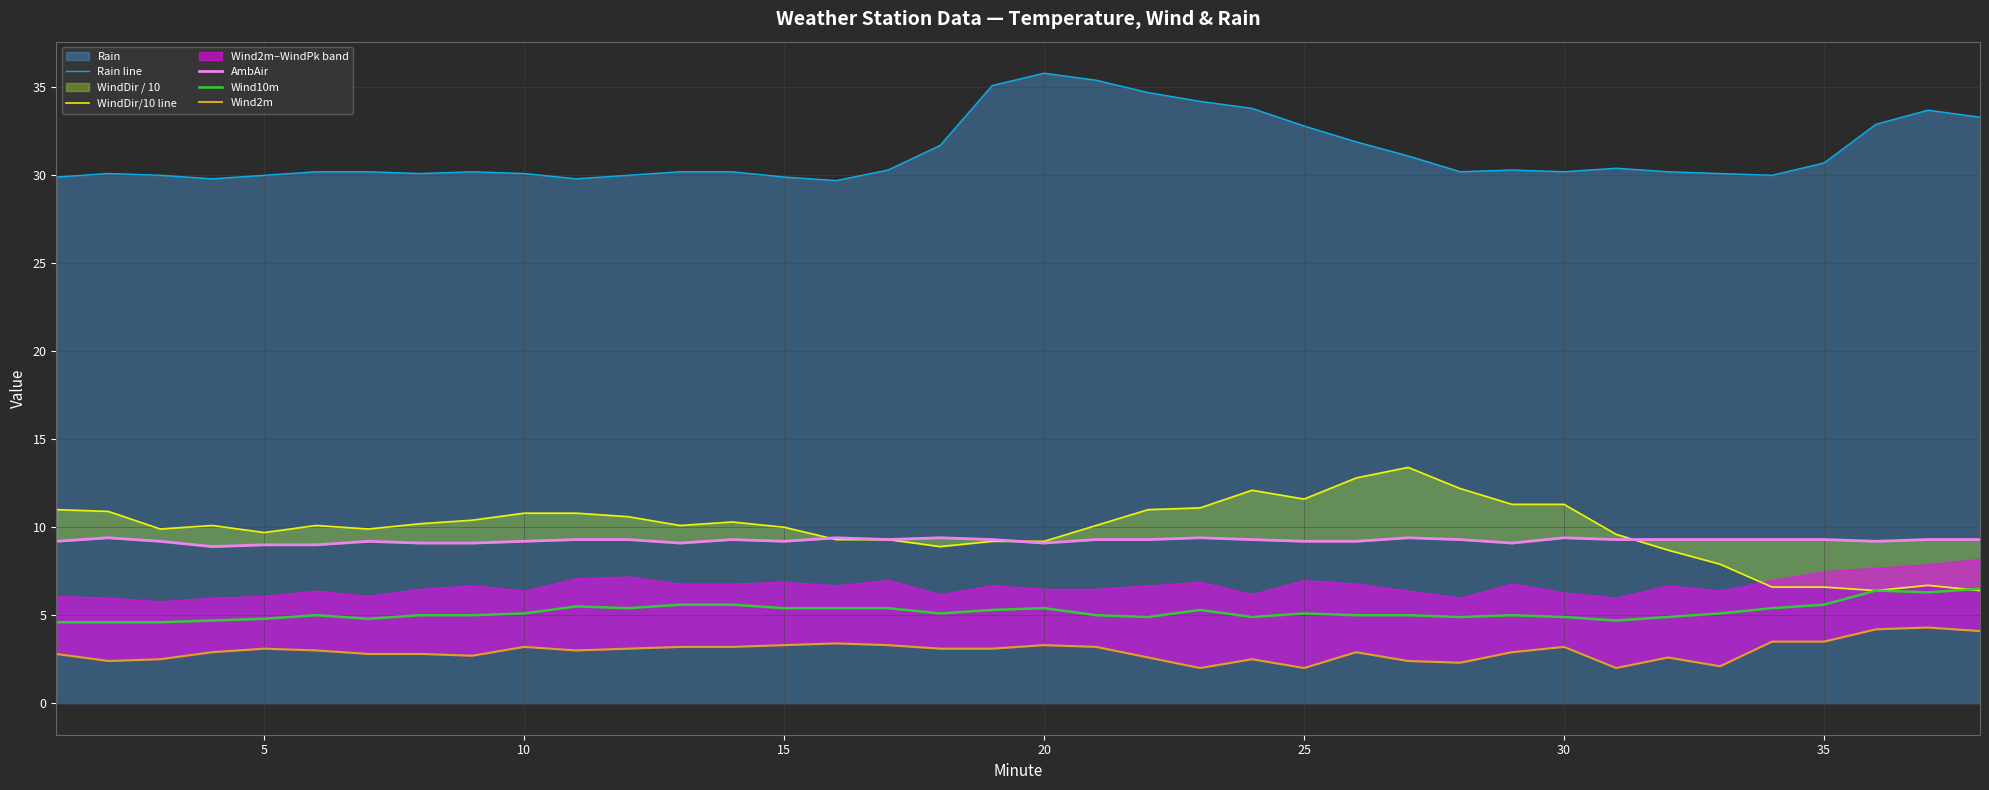

The Wind10m series shows 6.8 at 10. True or false?

False